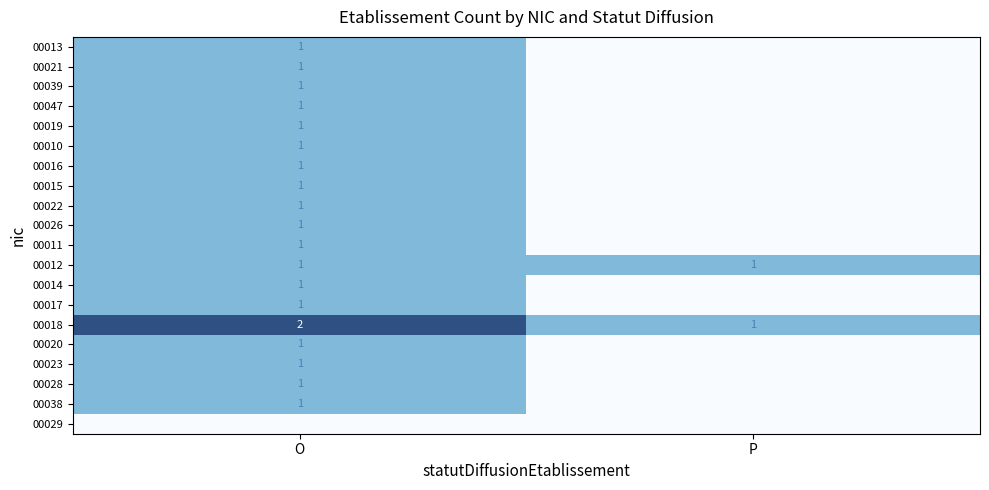

At which category does the chart reach its minimum across all series?

P